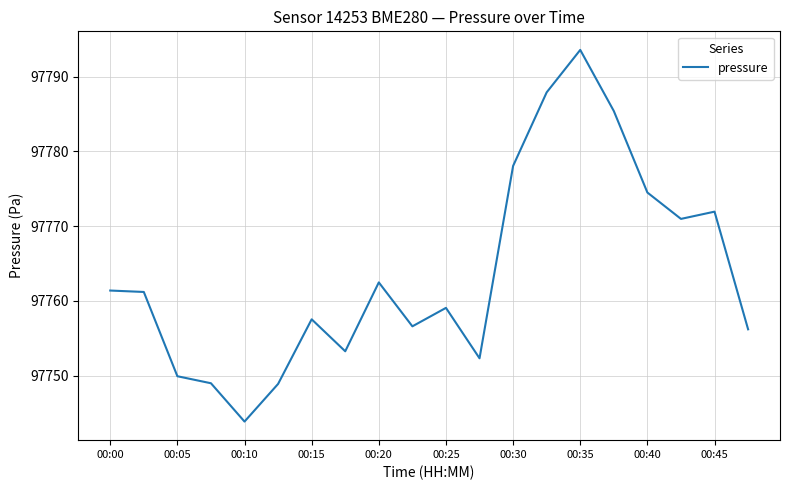

What is the minimum value shown in the chart?

97743.8